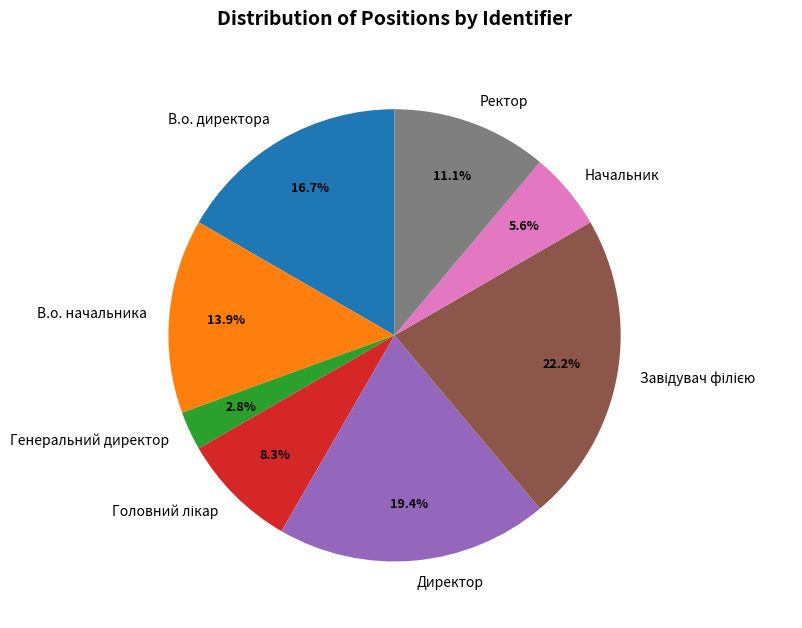

Approximately how many times larger is the value at В.о. директора compared to Директор?

0.9